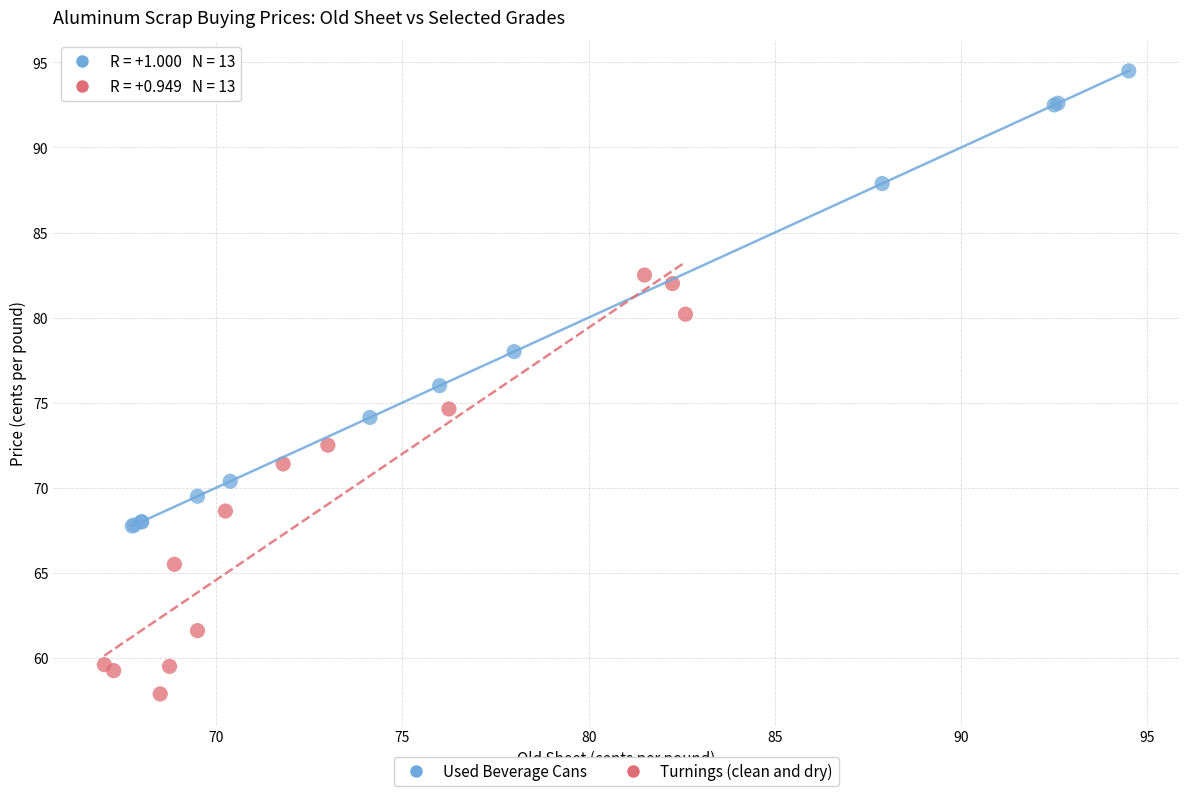

Which series has the largest Y range (max minus min)?

Used Beverage Cans